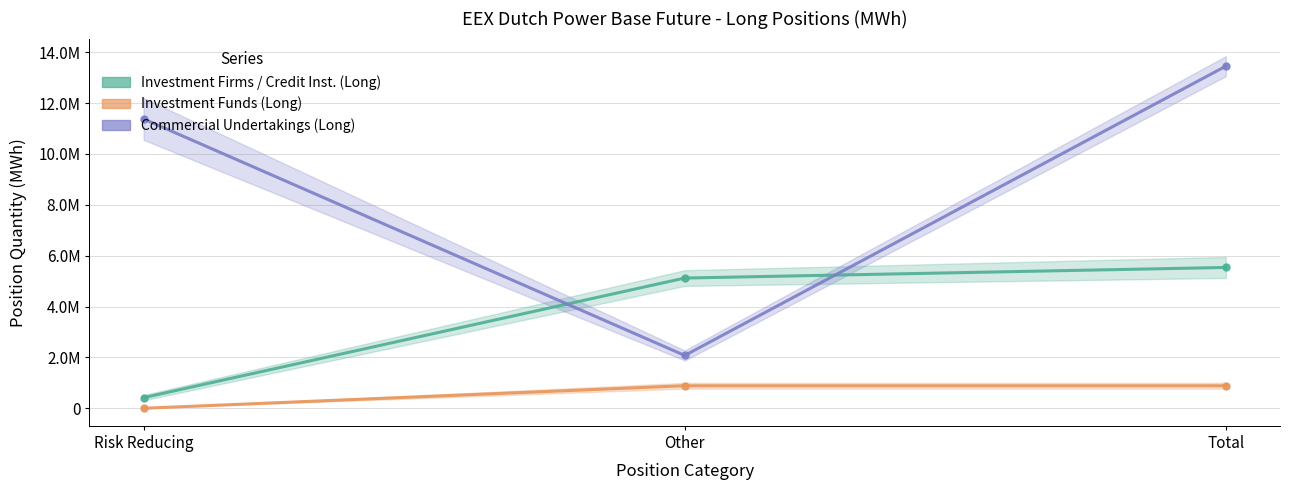

How many lines are shown in the chart?

3